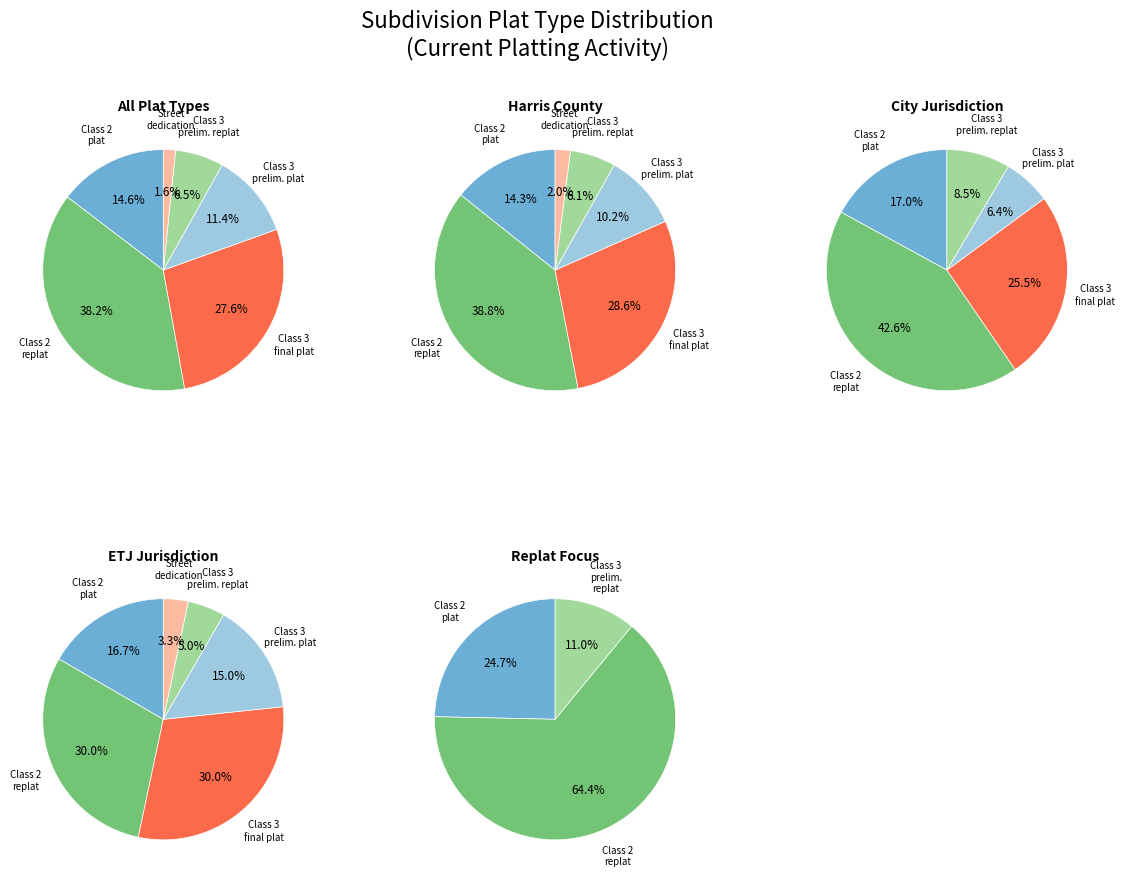

What is the largest slice in the pie chart?

Class 2 subdivision replat